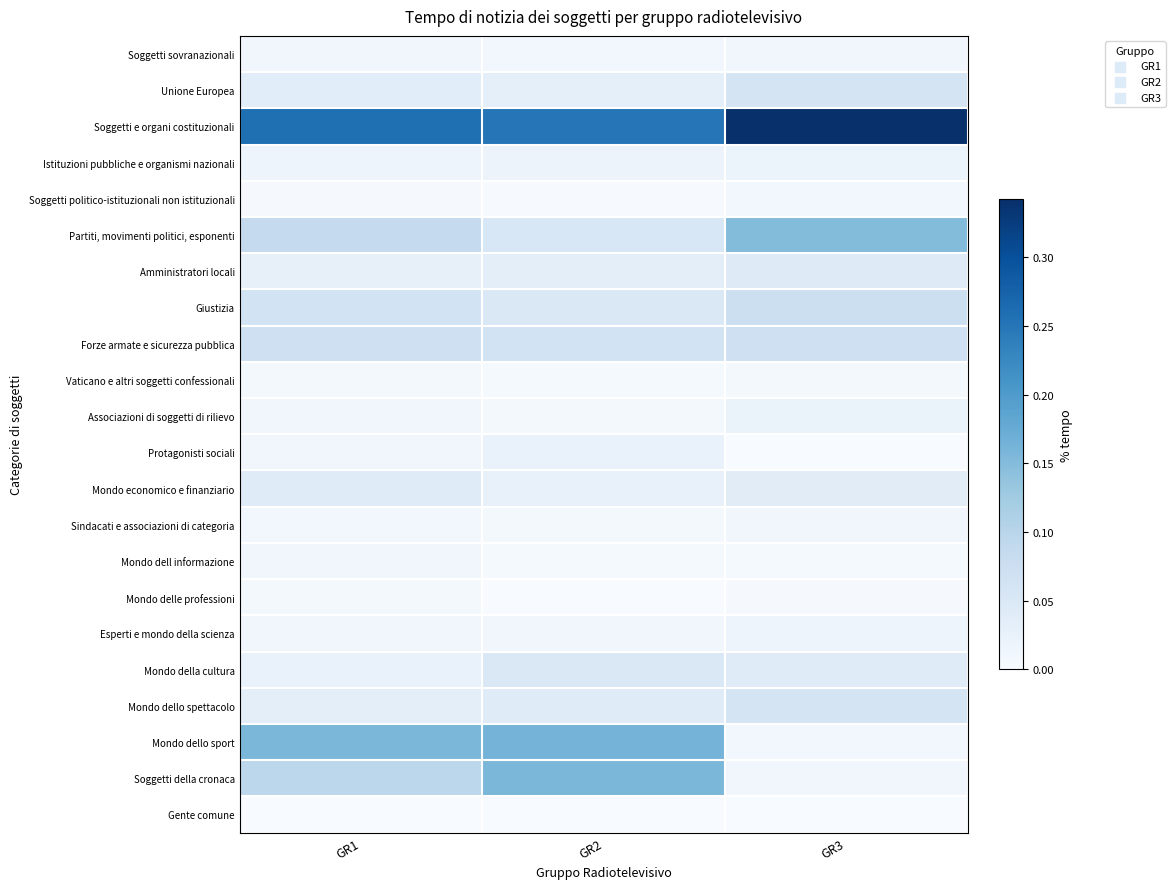

Reading left to right, what are all the values shown in this chart?

Soggetti sovranazionali: GR1=0.0	GR2=0.0	GR3=0.0
Unione Europea: GR1=0.0	GR2=0.0	GR3=0.1
Soggetti e organi costituzionali: GR1=0.3	GR2=0.2	GR3=0.3
Istituzioni pubbliche e organismi nazionali: GR1=0.0	GR2=0.0	GR3=0.0
Soggetti politico-istituzionali non istituzionali: GR1=0.0	GR2=0.0	GR3=0.0
Partiti, movimenti politici, esponenti: GR1=0.1	GR2=0.1	GR3=0.1
Amministratori locali: GR1=0.0	GR2=0.0	GR3=0.0
Giustizia: GR1=0.1	GR2=0.0	GR3=0.1
Forze armate e sicurezza pubblica: GR1=0.1	GR2=0.1	GR3=0.1
Vaticano e altri soggetti confessionali: GR1=0.0	GR2=0.0	GR3=0.0
Associazioni di soggetti di rilievo: GR1=0.0	GR2=0.0	GR3=0.0
Protagonisti sociali: GR1=0.0	GR2=0.0	GR3=0.0
Mondo economico e finanziario: GR1=0.0	GR2=0.0	GR3=0.0
Sindacati e associazioni di categoria: GR1=0.0	GR2=0.0	GR3=0.0
Mondo dell informazione: GR1=0.0	GR2=0.0	GR3=0.0
Mondo delle professioni: GR1=0.0	GR2=0.0	GR3=0.0
Esperti e mondo della scienza: GR1=0.0	GR2=0.0	GR3=0.0
Mondo della cultura: GR1=0.0	GR2=0.0	GR3=0.0
Mondo dello spettacolo: GR1=0.0	GR2=0.0	GR3=0.1
Mondo dello sport: GR1=0.2	GR2=0.2	GR3=0.0
Soggetti della cronaca: GR1=0.1	GR2=0.2	GR3=0.0
Gente comune: GR1=0.0	GR2=0.0	GR3=0.0